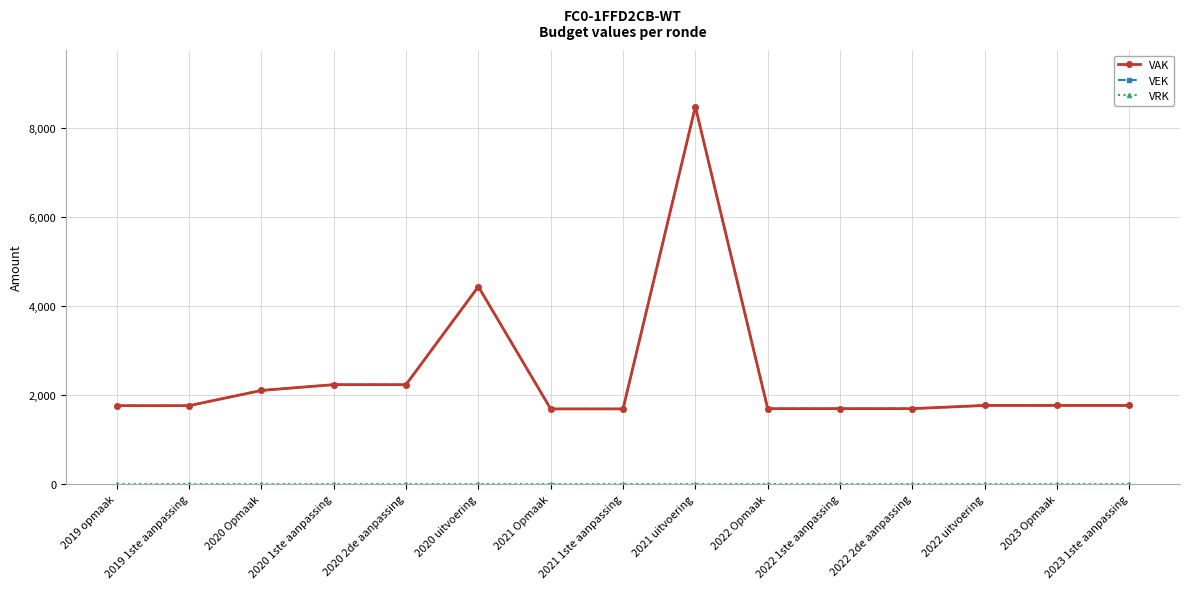

What position from the right is 2020 Opmaak?

13